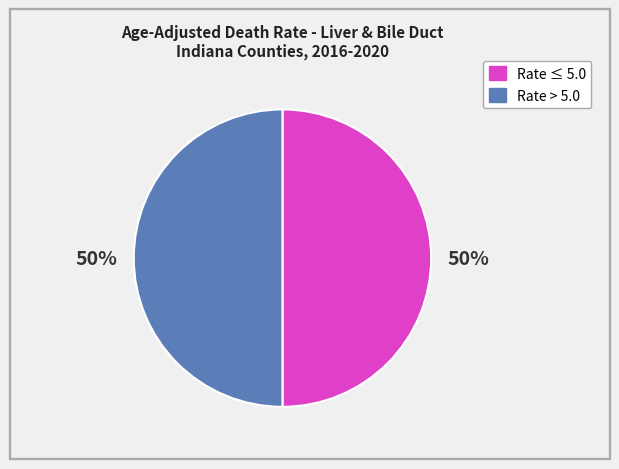

To the nearest percent, what is the average slice percentage?

50%